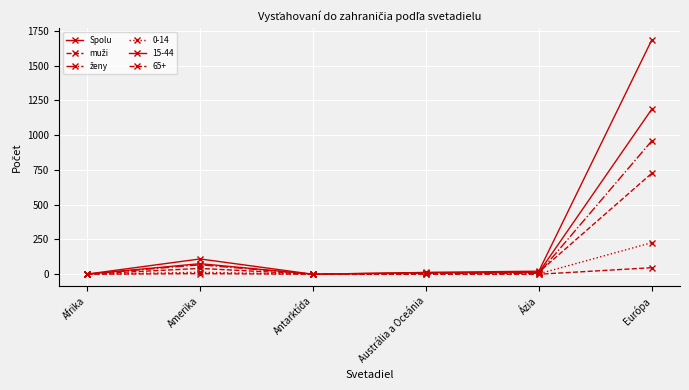

Is this an area chart (filled region under the line)?

No